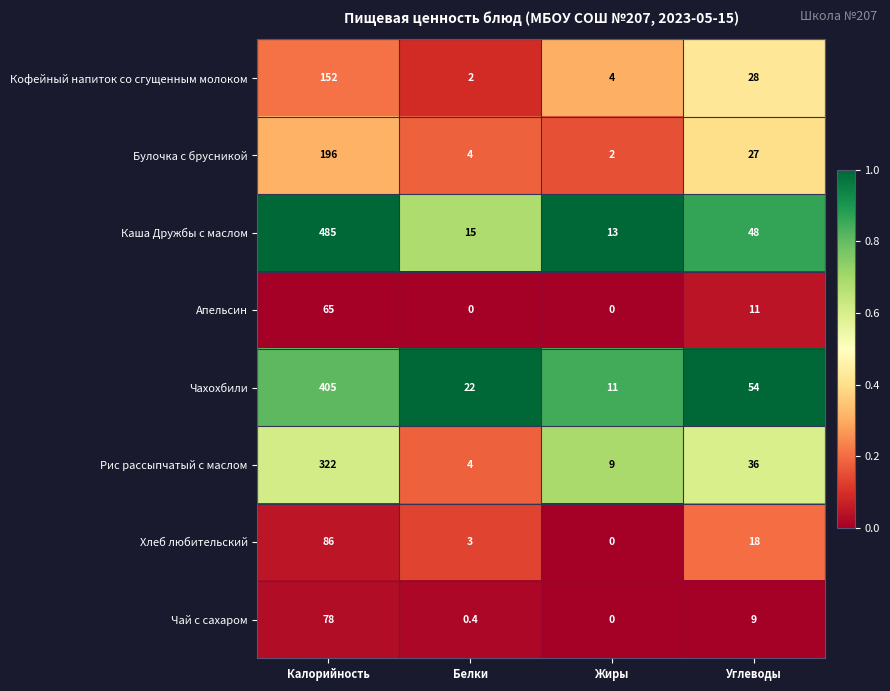

Where does the Каша Дружбы с маслом series first go above 48?

Калорийность